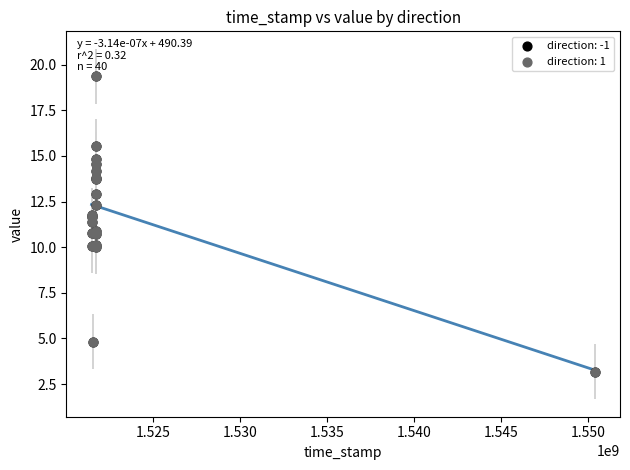

What are all the series names shown in the legend?

direction: -1, direction: 1